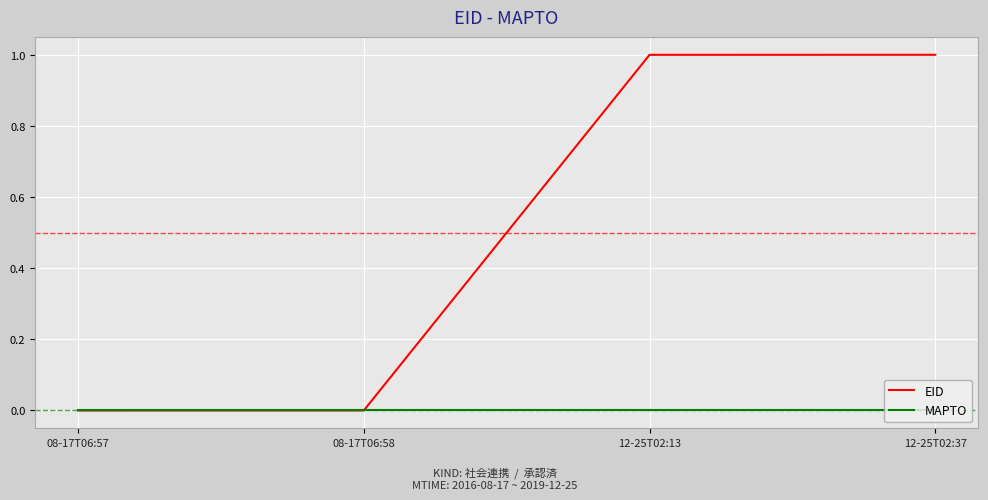

What position from the left is 08-17T06:57?

1